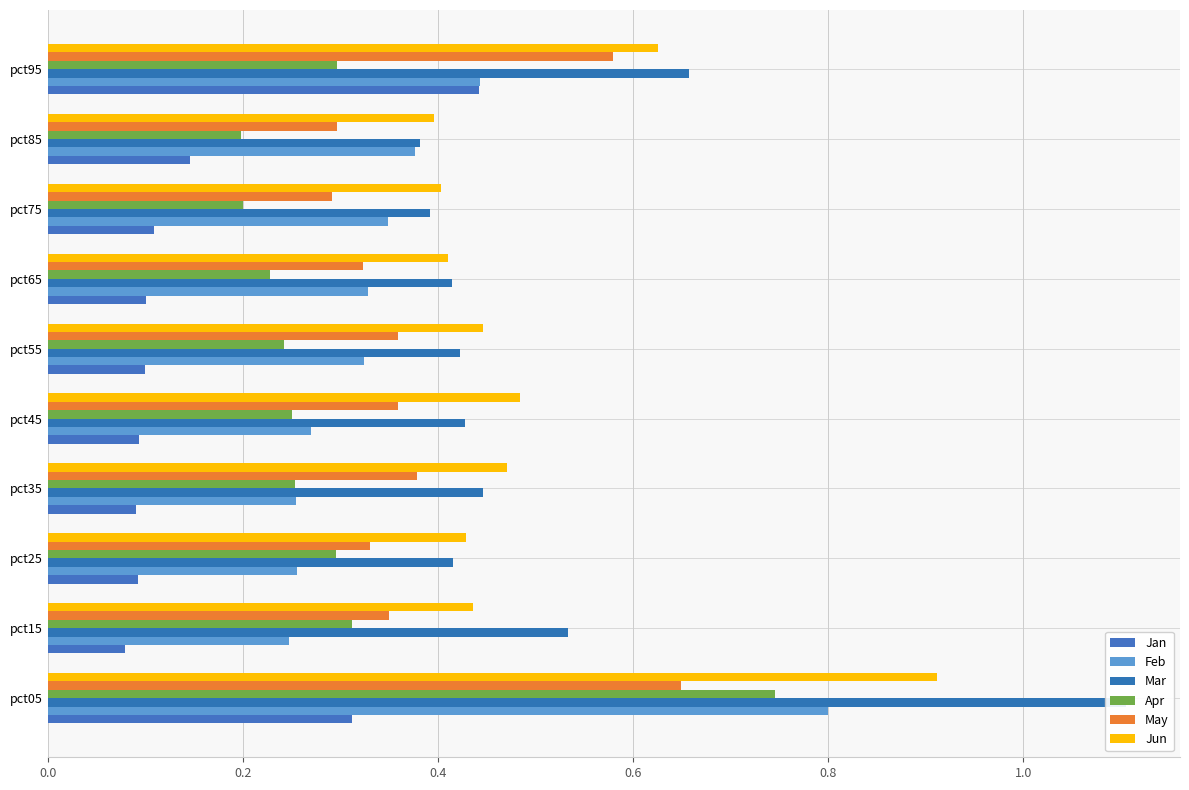

Rank the series by their maximum value, from highest to lowest.

Mar, Jun, Feb, Apr, May, Jan